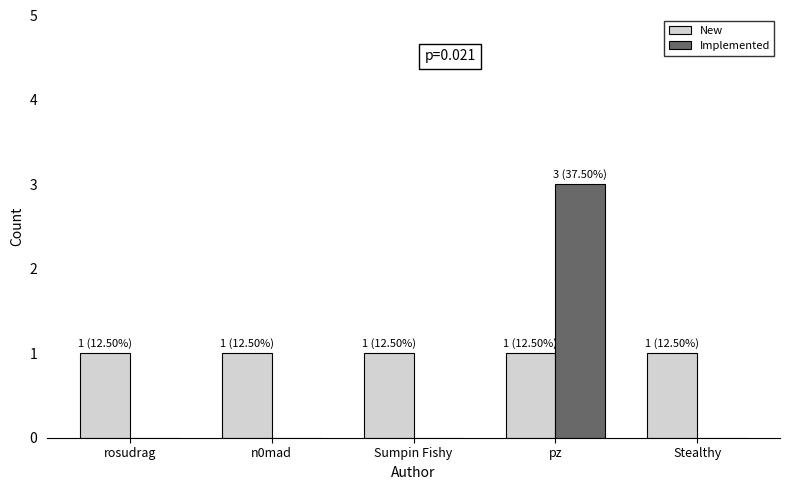

What is the sum of all Implemented values?

3